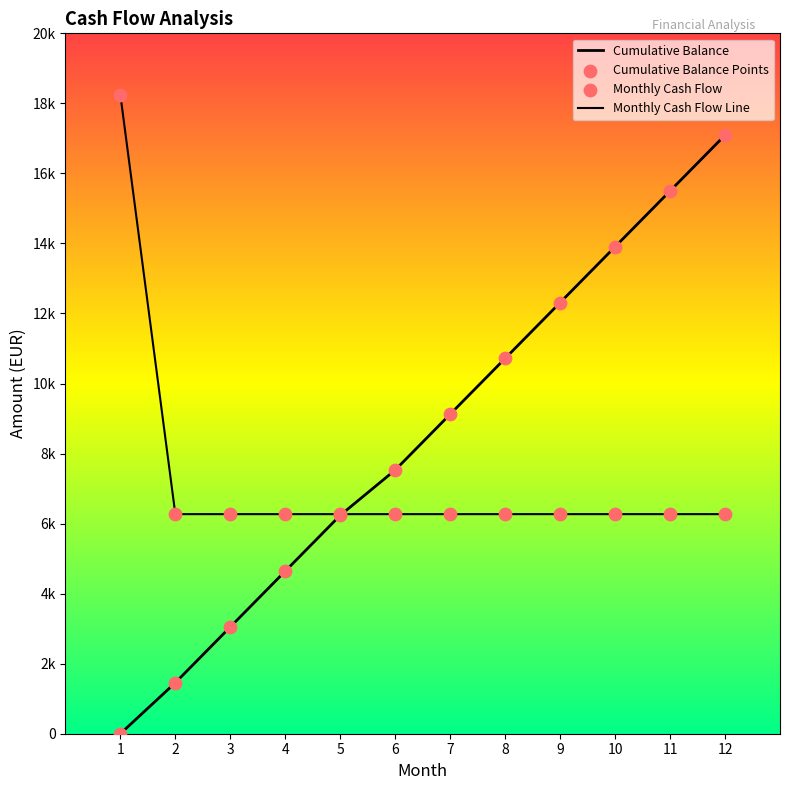

Is this an area chart (filled region under the line)?

No